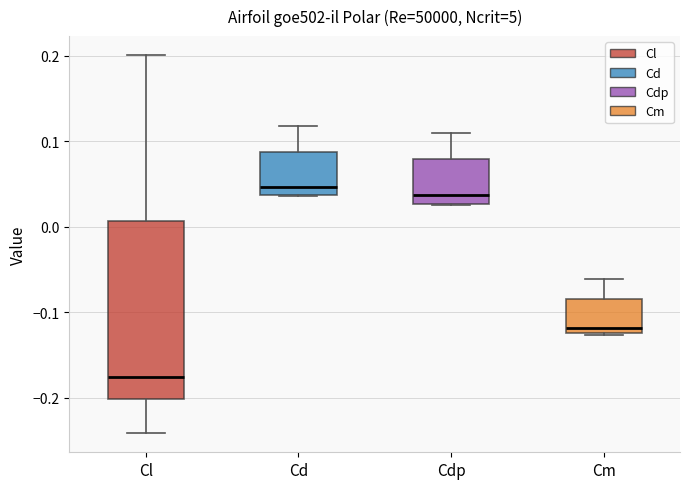

Which box is the tallest, from its lower edge to its upper edge?

Cl